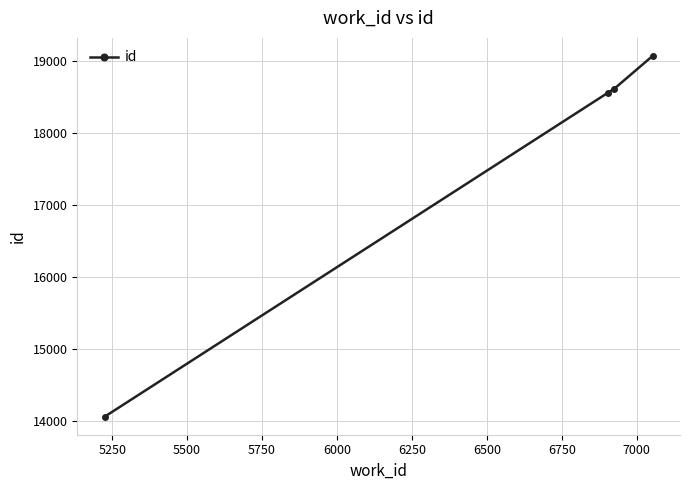

What is the difference between the second highest and minimum values?

4552